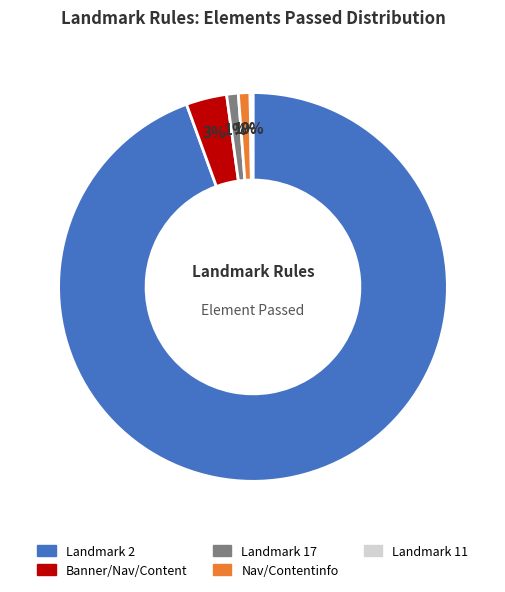

Does Nav/Contentinfo account for over 50% of the chart?

No